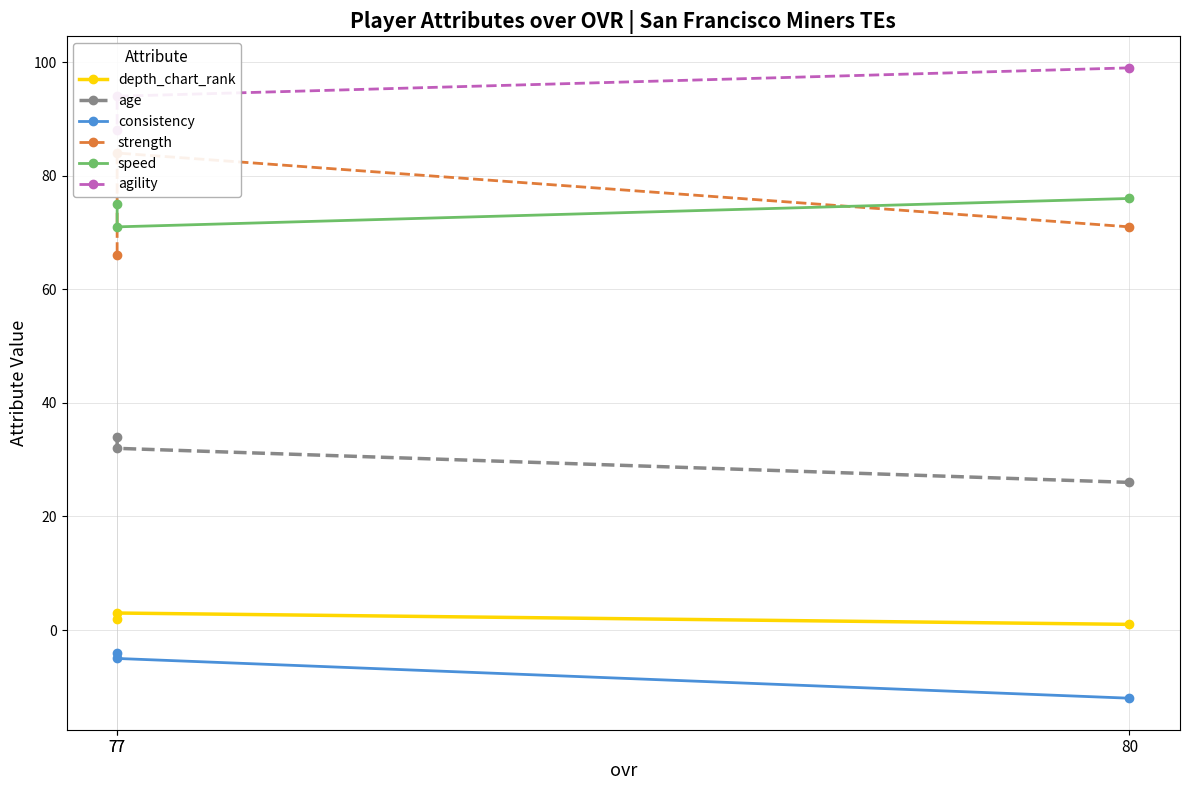

Which series has the largest total across all categories?

agility